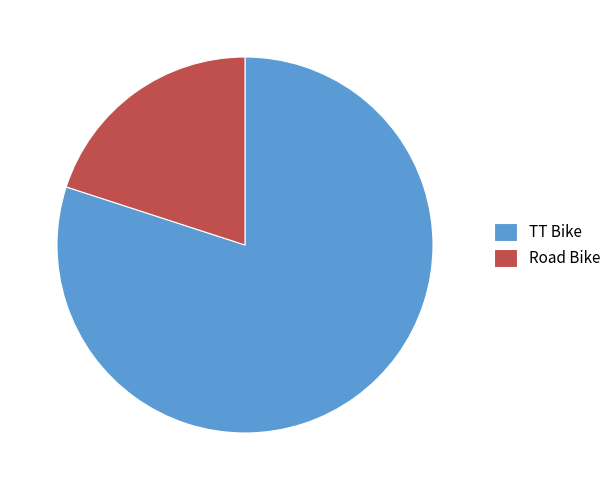

How many segments does this pie chart have?

2